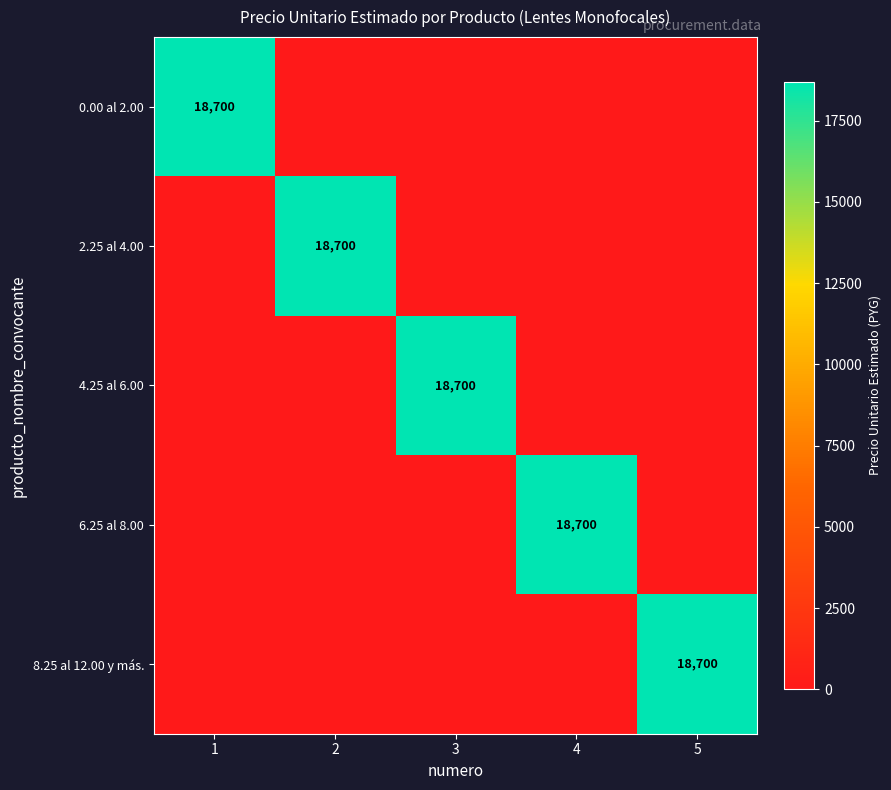

Is it true that 2.25 al 4.00 equals 18700 at 2?

True